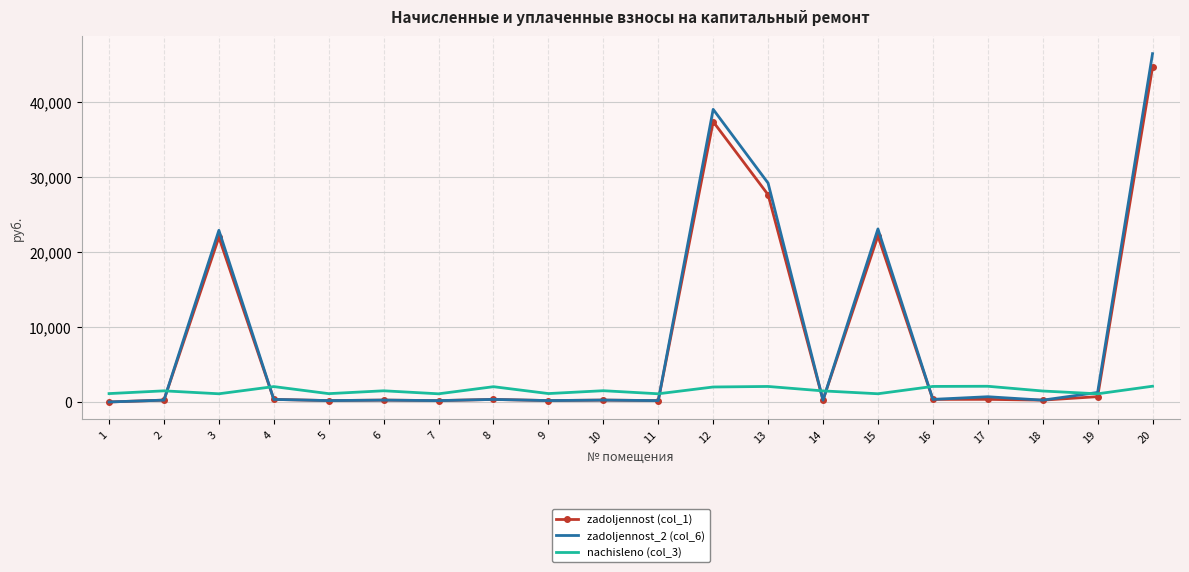

Which series has the widest spread of values?

zadoljennost_2 (col_6)